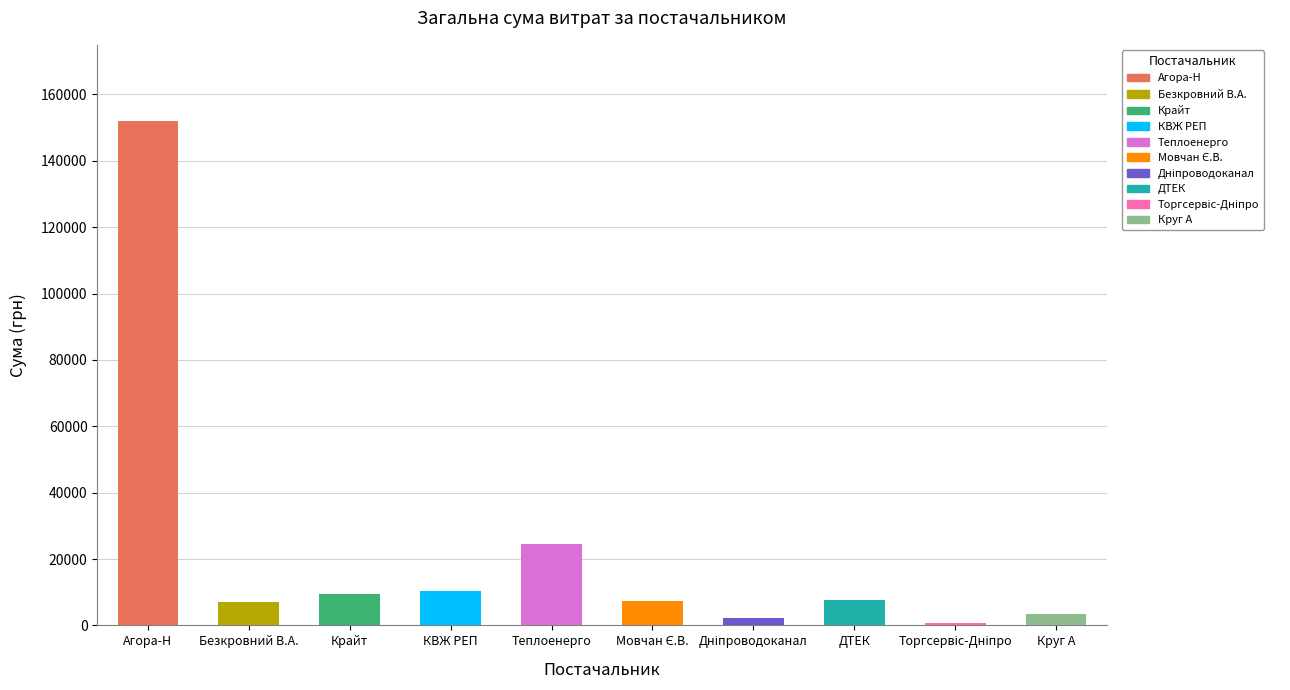

At which label is the value closest to 76503?

КП "Теплоенерго"